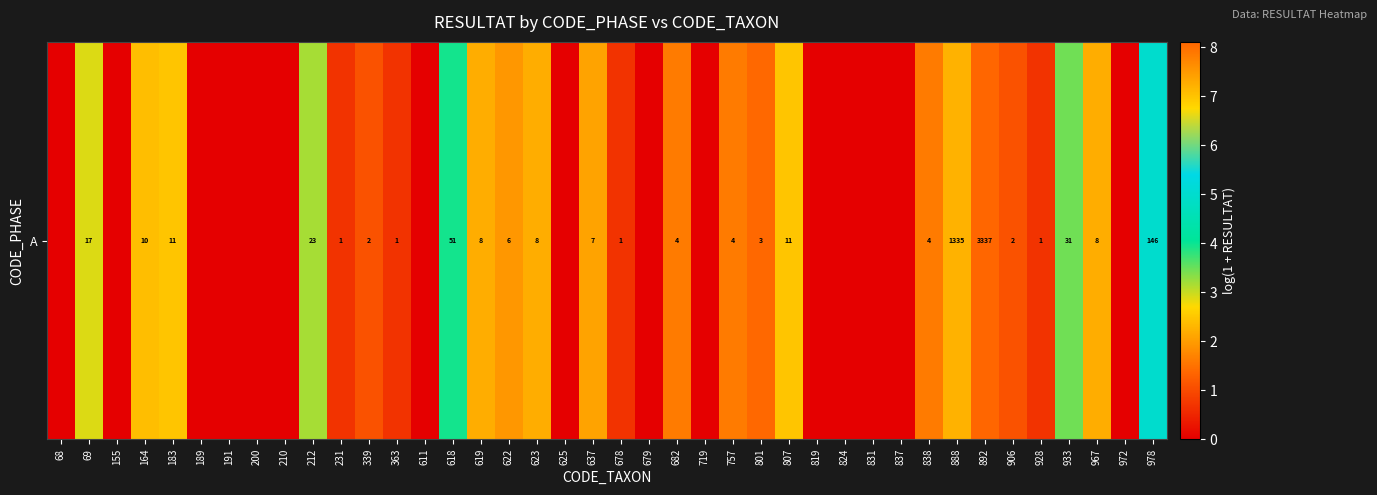

Where is the data nearest to the value 4?

618